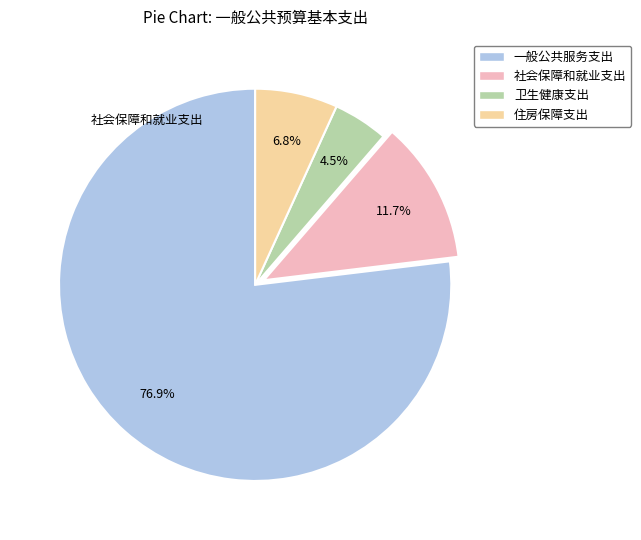

What is the smallest slice in the pie chart?

卫生健康支出